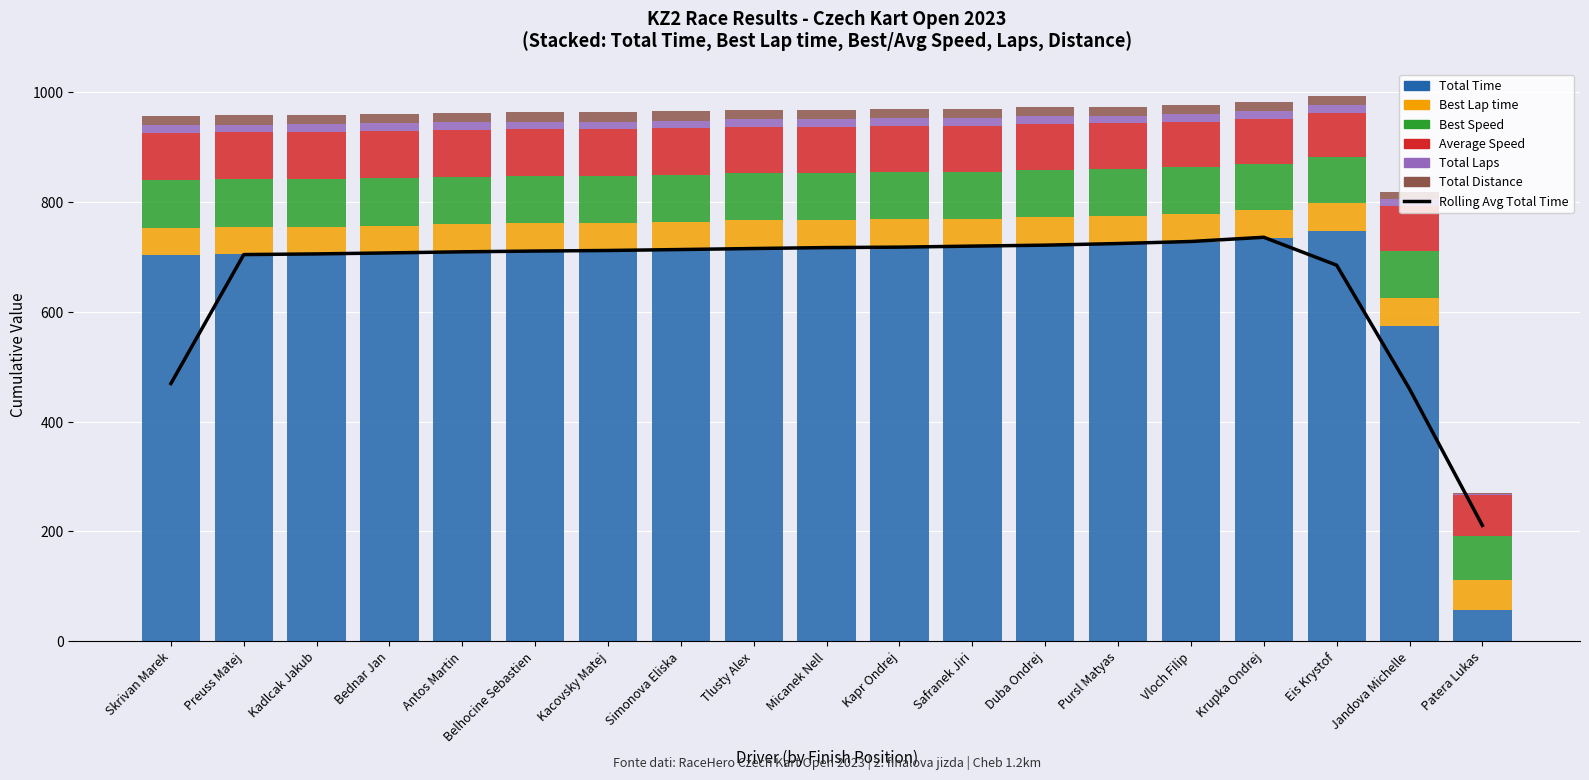

How many categories are shown in the chart?

19